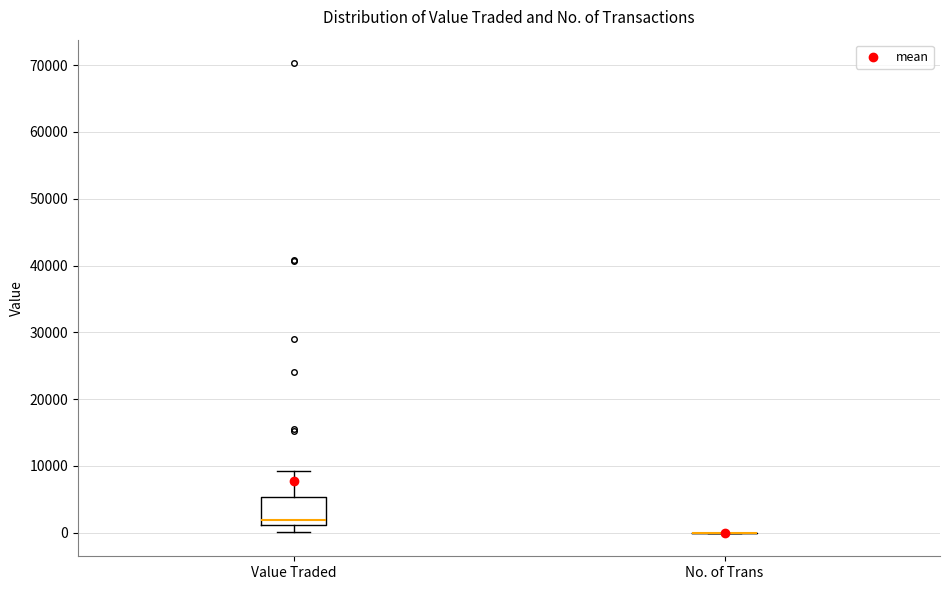

Where does the upper whisker of the box for Value Traded end on the y-axis? The values are not printed on the chart, so give them approximately, as read against the axis.

9000